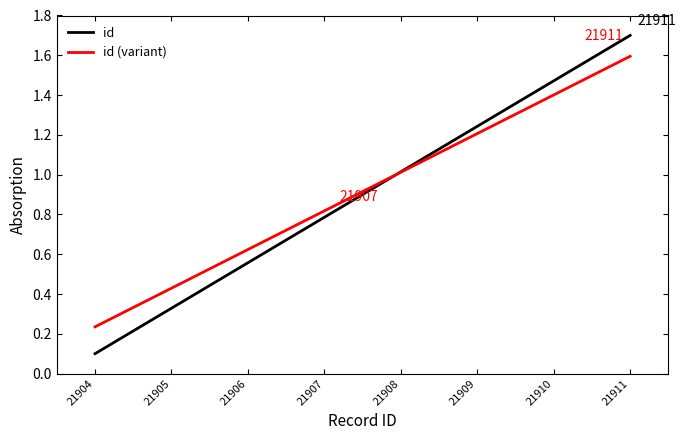

What is the difference between the id values at 21911 and 21904?

1.6